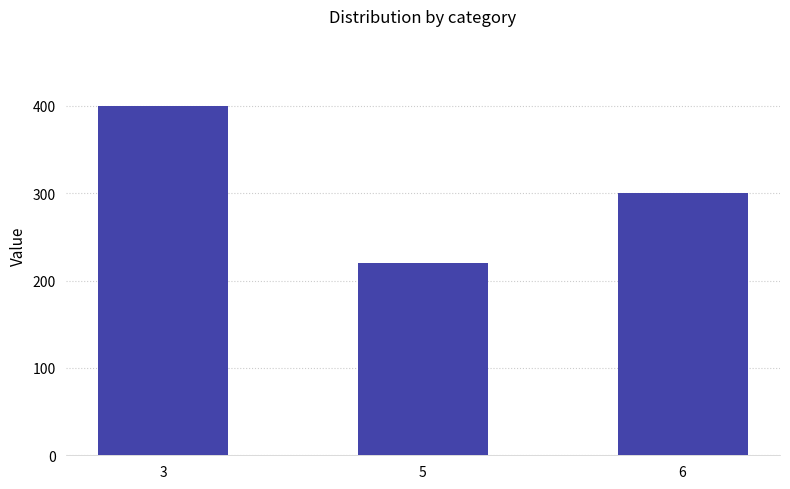

At which category does the chart reach its minimum across all series?

5